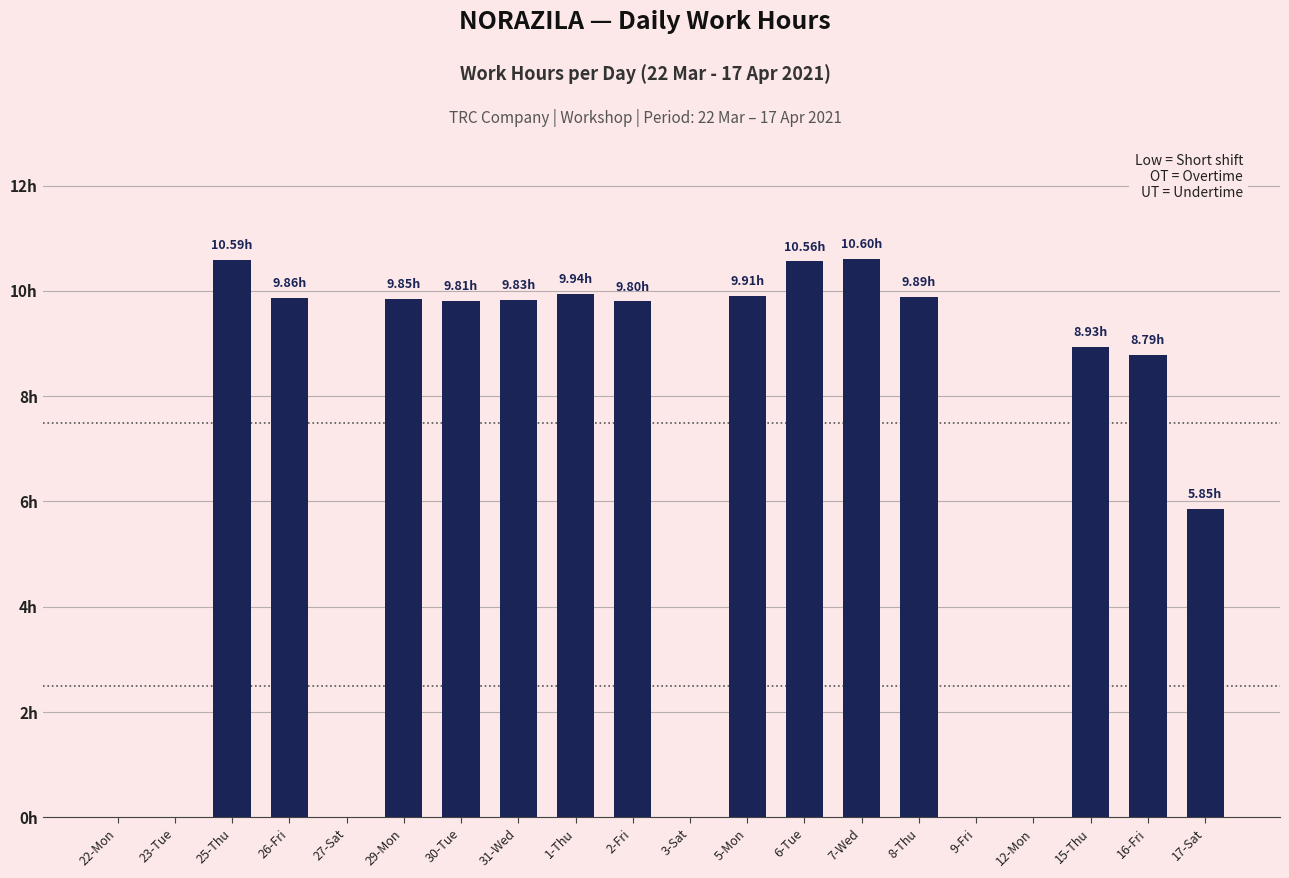

How many data points are less than 9?

9